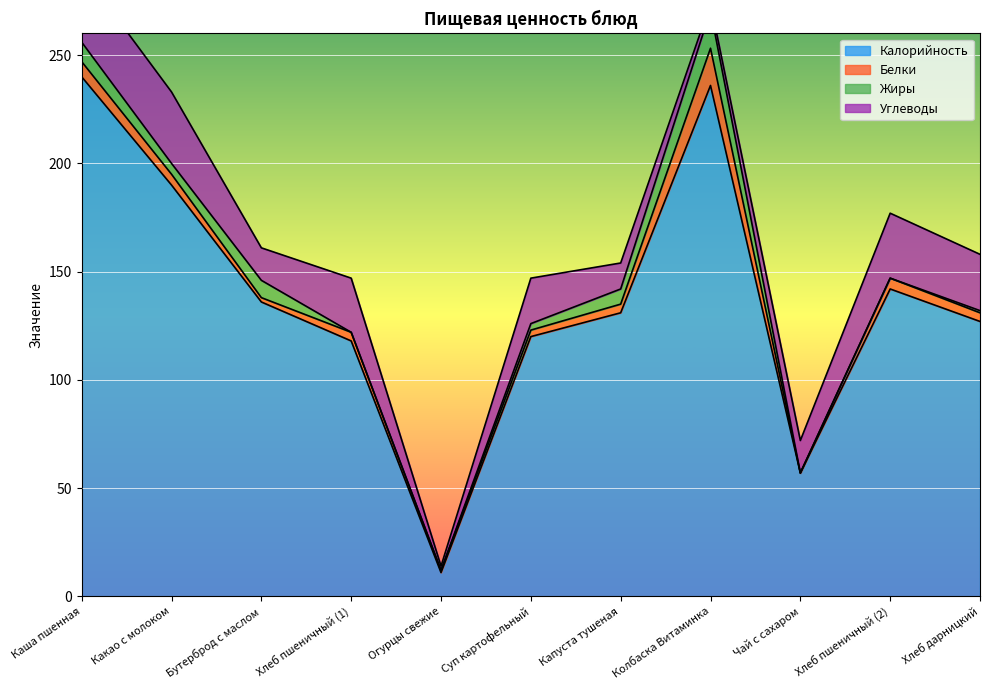

At which category does the chart reach its peak across all series?

Каша пшенная